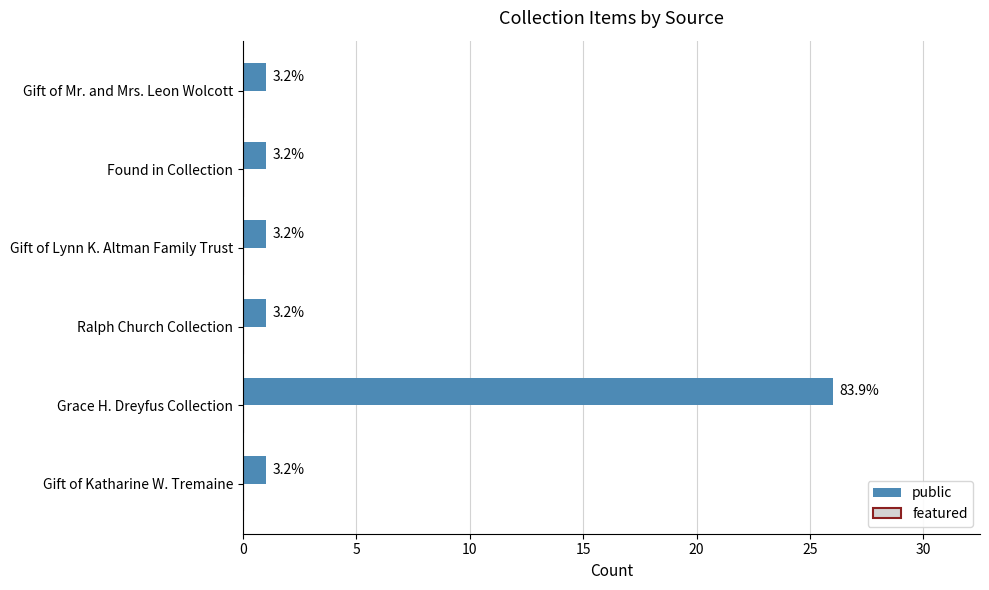

How many bars are there in total?

6